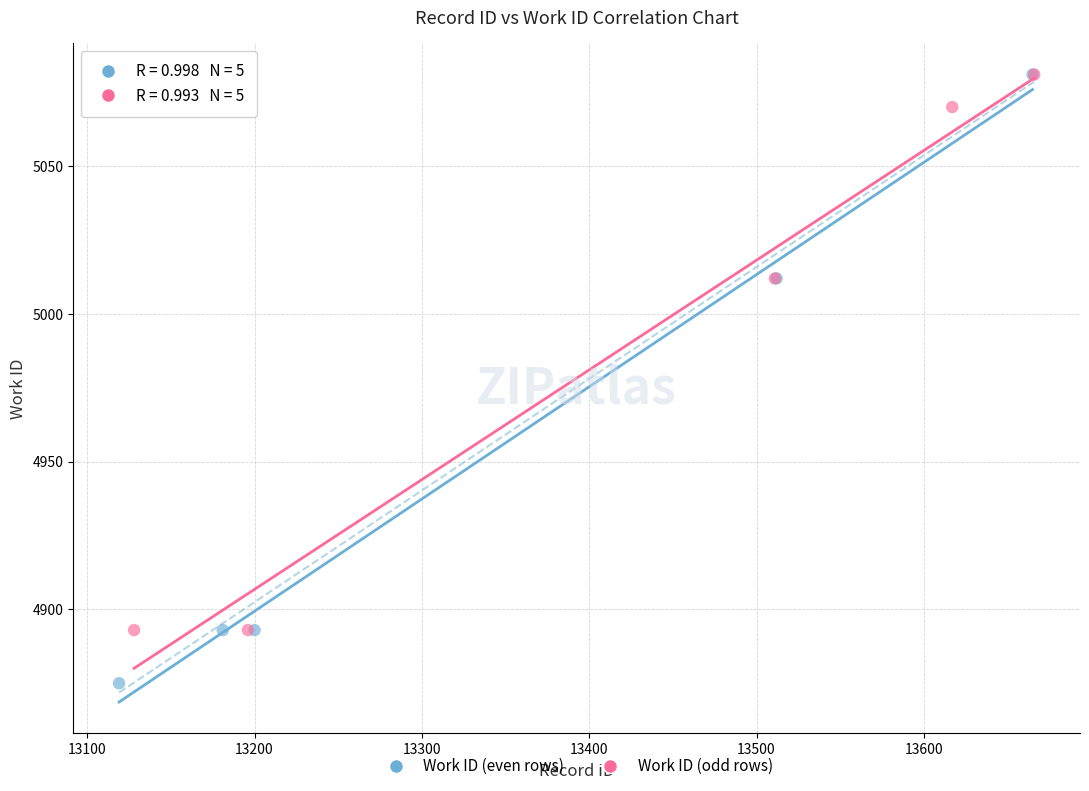

Which series has the largest Y range (max minus min)?

Work ID (even rows)